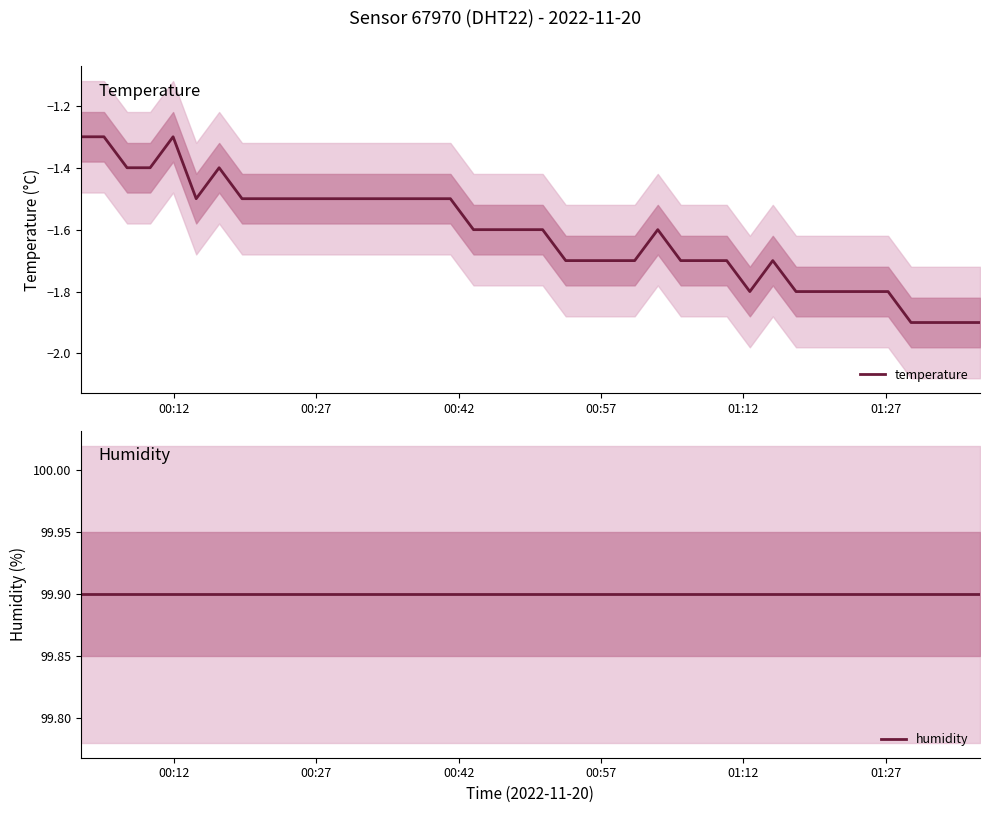

What is the maximum value for temperature?

-1.3